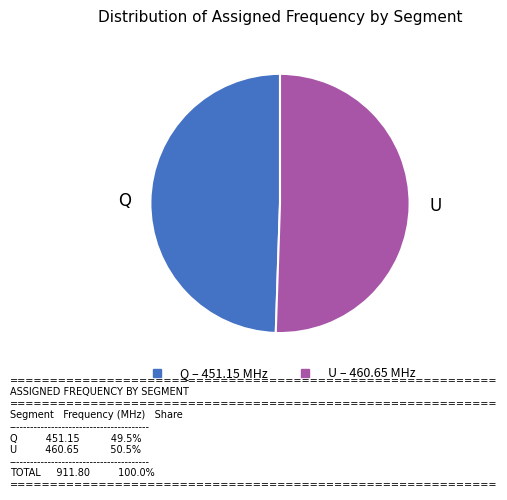

What is the largest slice in the pie chart?

U